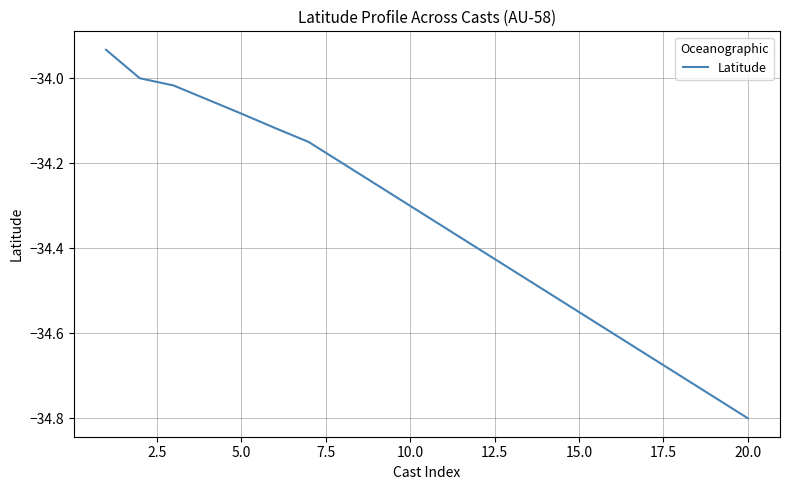

What is the difference between the maximum and minimum values?

0.9